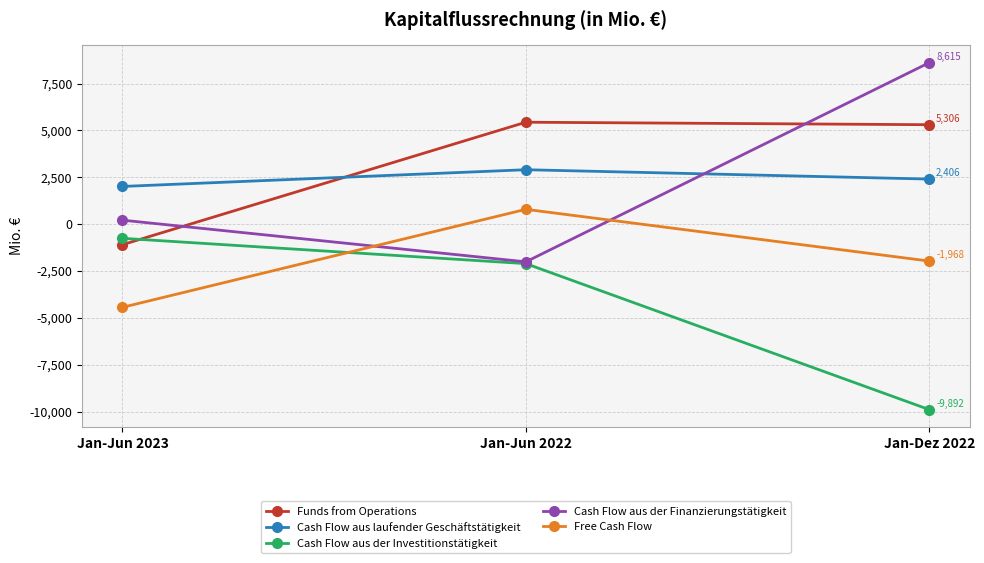

Which series has the widest spread of values?

Cash Flow aus der Finanzierungstätigkeit